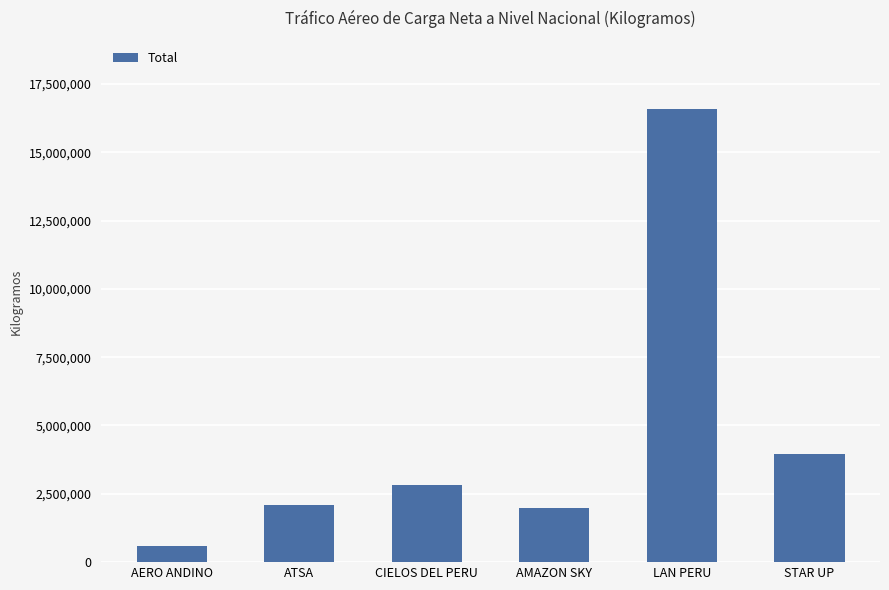

What position from the left is AMAZON SKY?

4